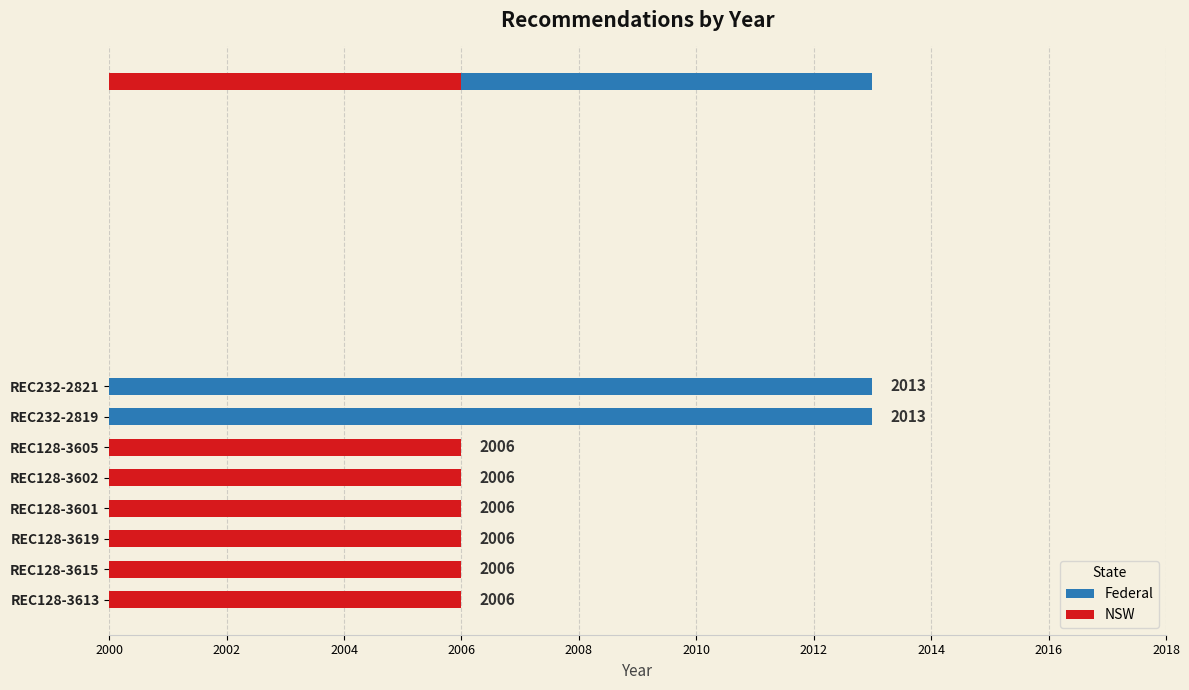

What is the sum of the values at REC128-3605 and REC128-3613?

4012